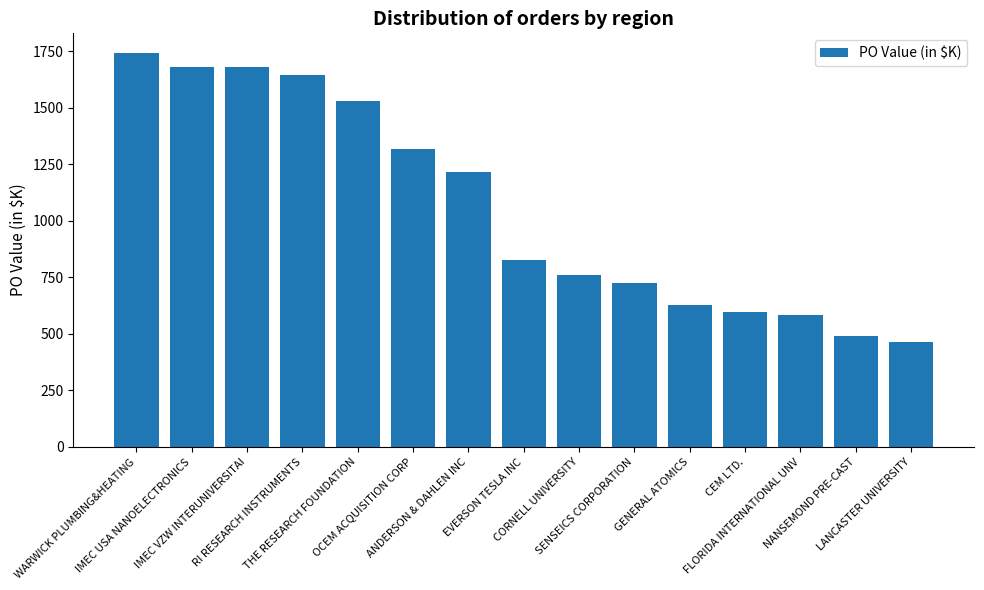

Which has a higher value, THE RESEARCH FOUNDATION or EVERSON TESLA INC?

THE RESEARCH FOUNDATION